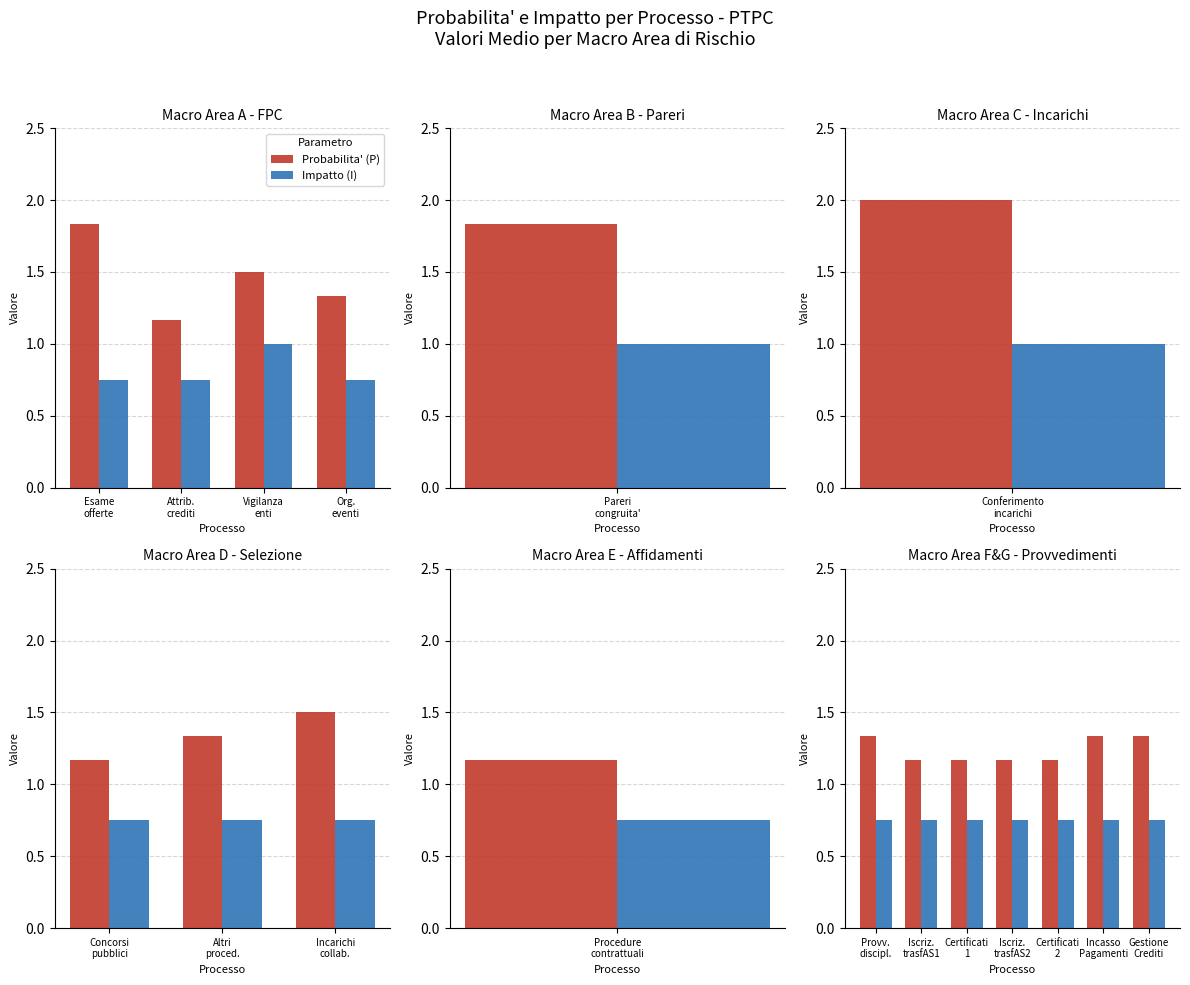

At Incasso Pagamenti, list the series in order from smallest to largest.

Impatto (I), Probabilita' (P)